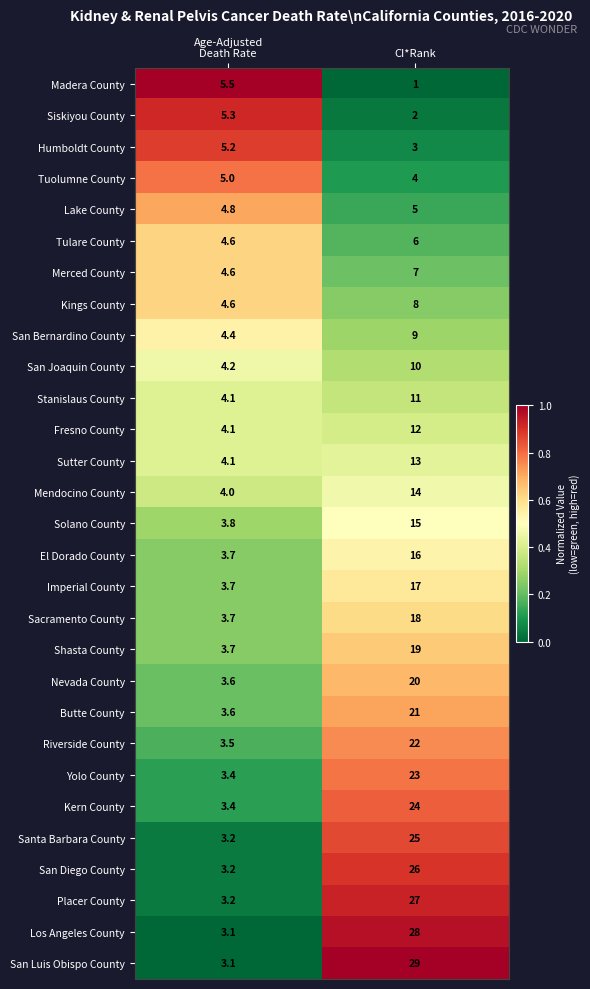

Which series has the largest range (max minus min)?

San Luis Obispo County